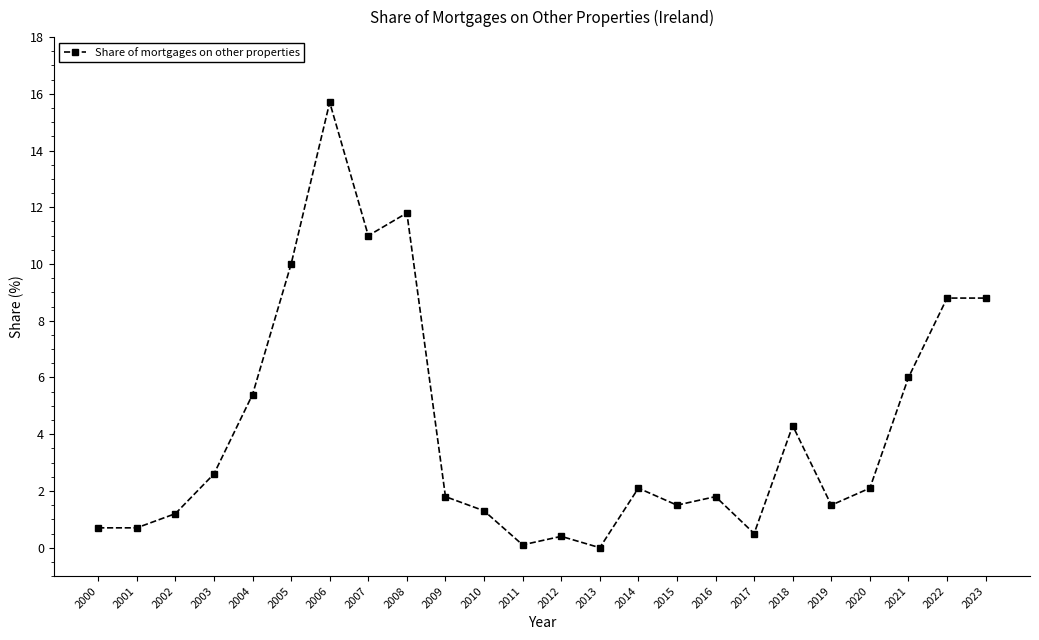

Which label corresponds to the largest value in the chart?

2006